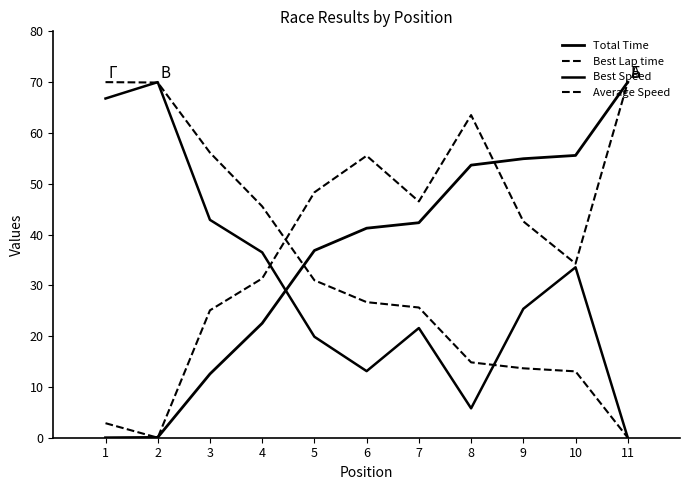

At which label is Best Speed closest to 35?

10